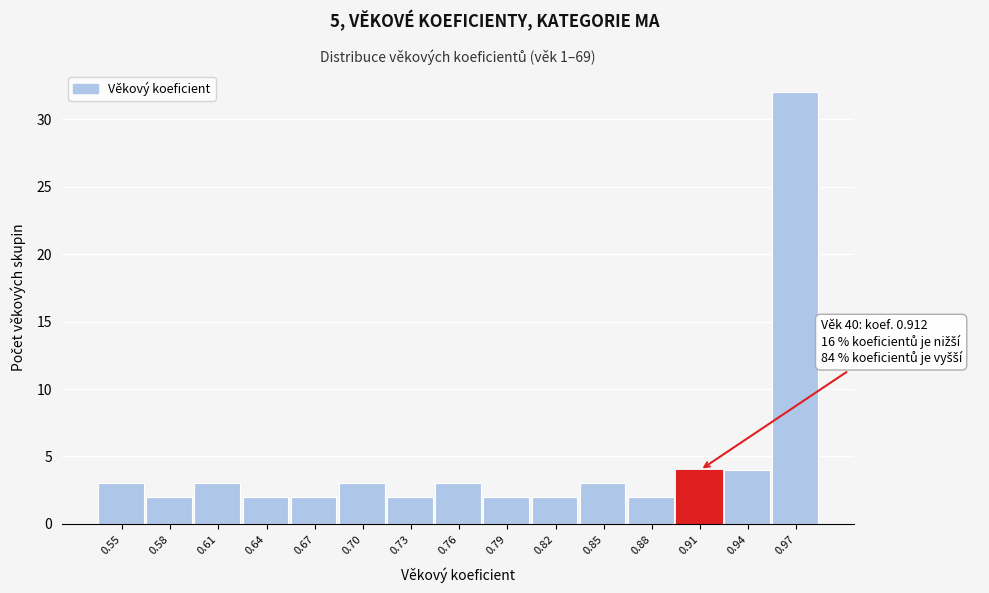

Reading right to left, list all the values displayed in this chart.

32	4	4	2	3	2	2	3	2	3	2	2	3	2	3